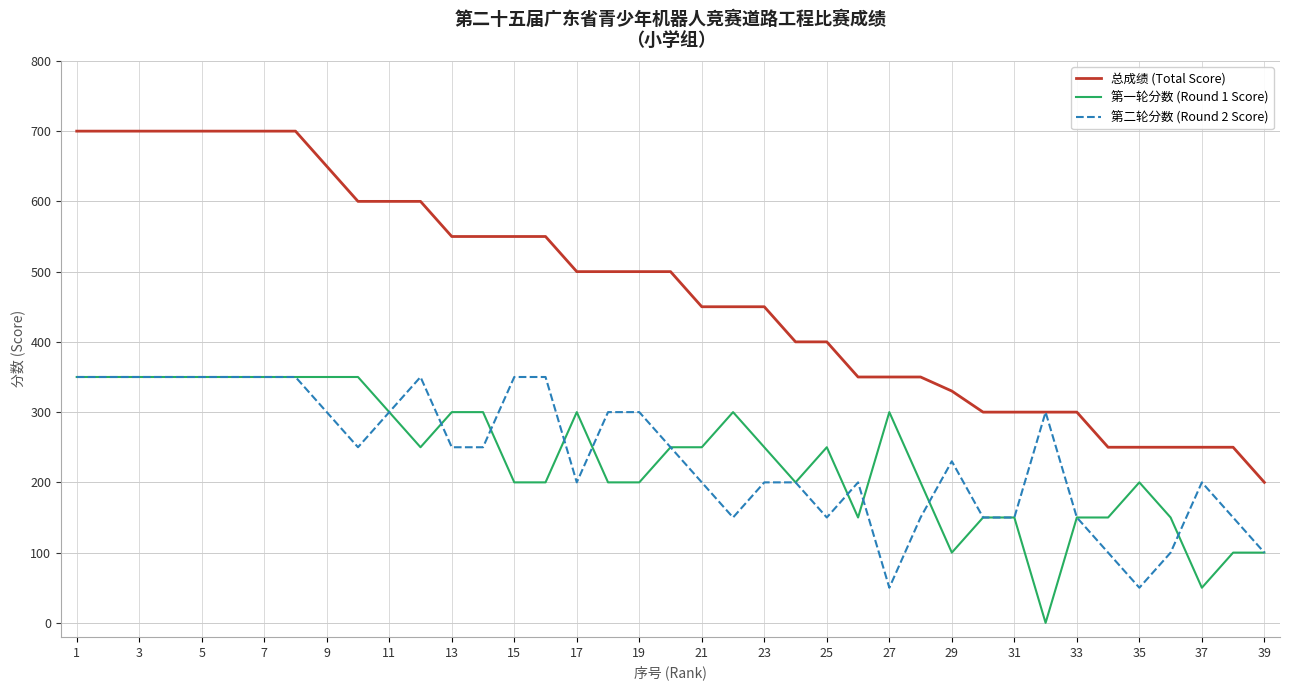

What is the maximum value shown in the chart?

700